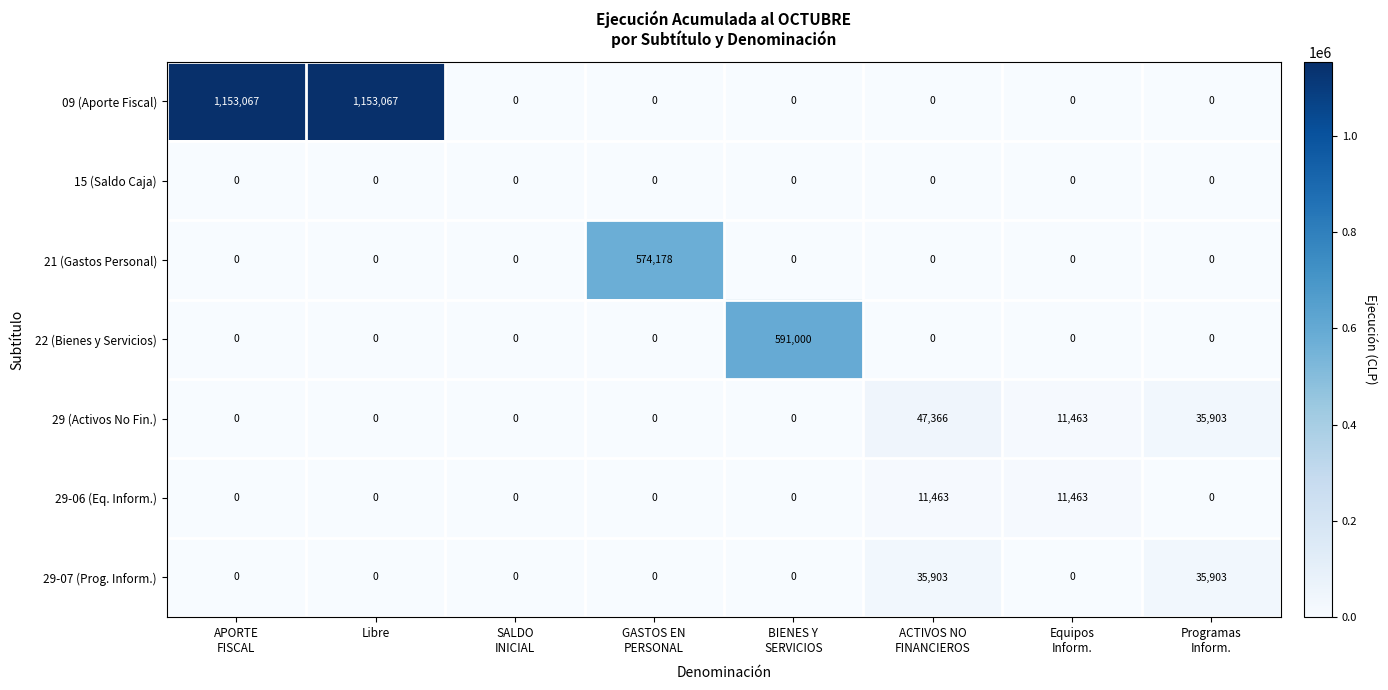

Which series has the largest total across all categories?

09 (Aporte Fiscal)